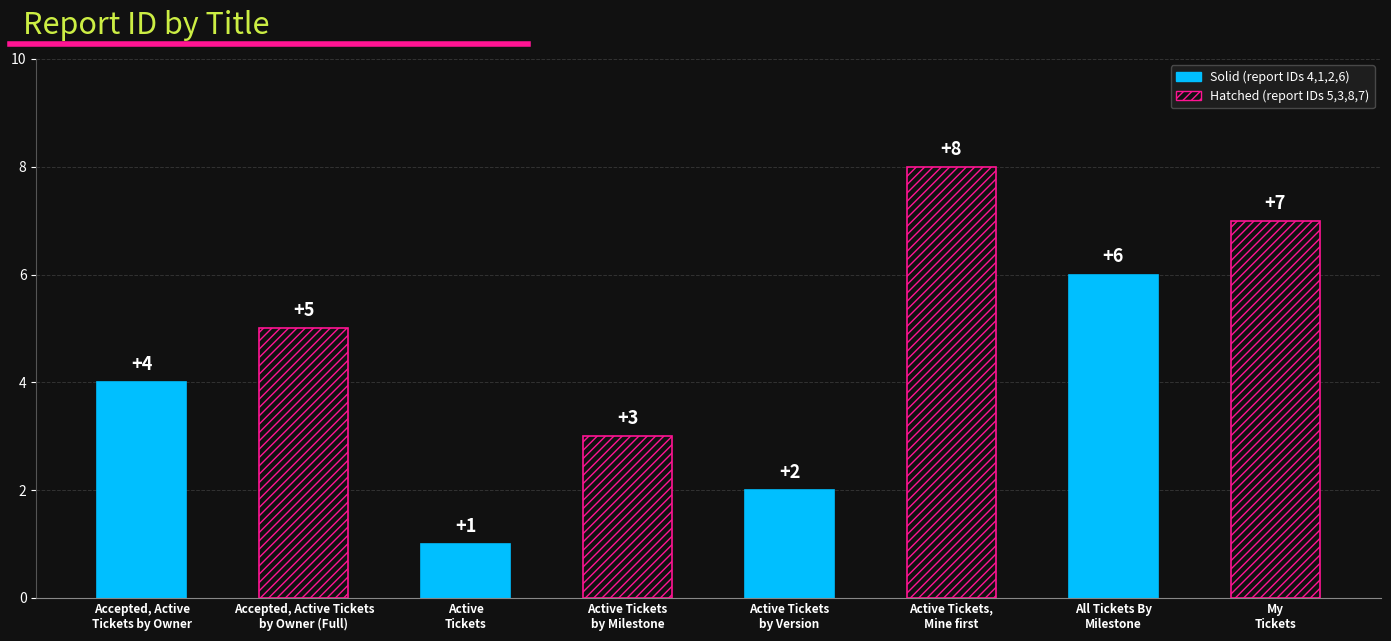

Does the chart contain stacked bars?

No